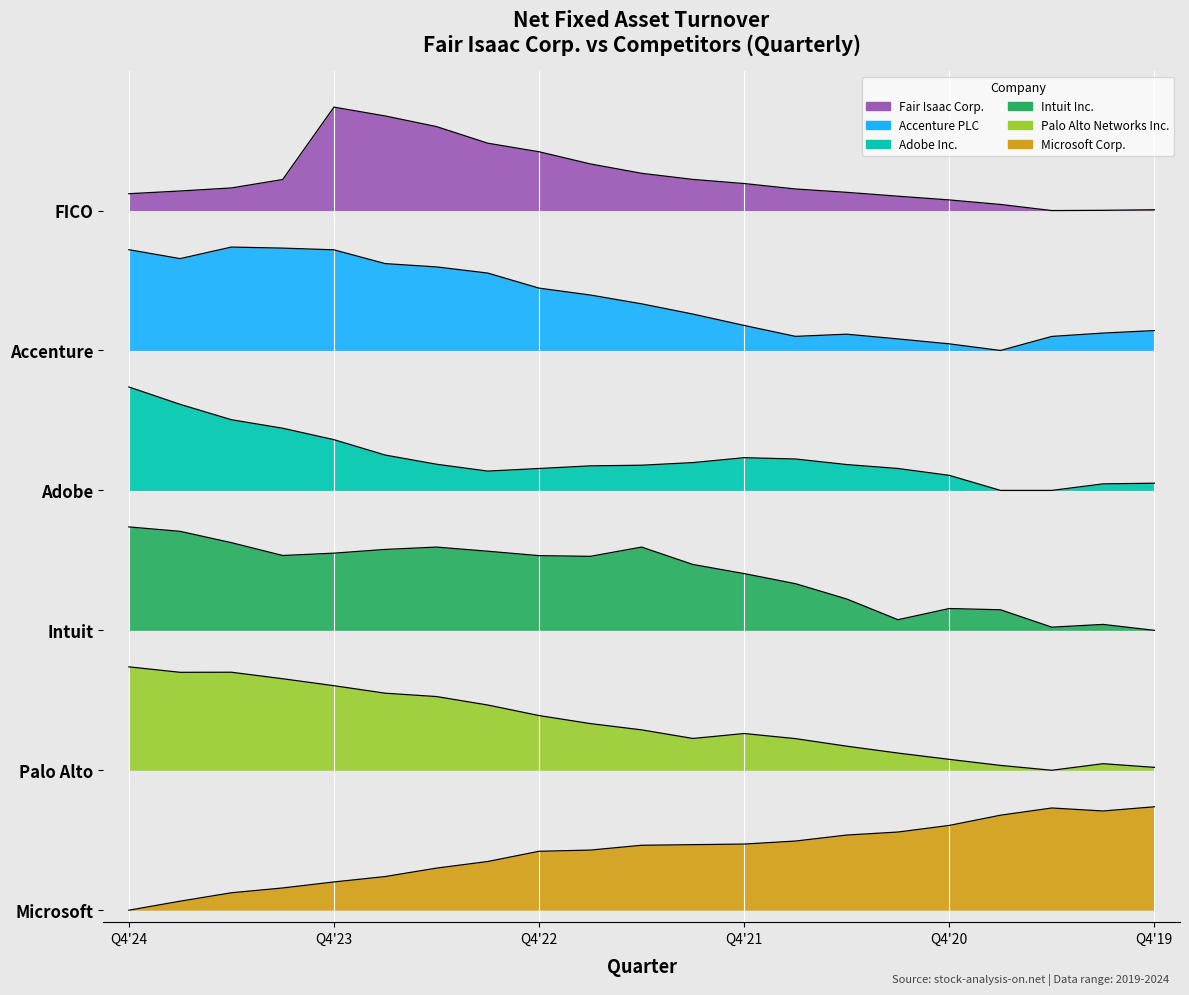

List the labels in order of Adobe Inc. value, smallest first.

2020-09-30, 2020-06-30, 2020-03-31, 2019-12-31, 2020-12-31, 2023-03-31, 2022-12-31, 2021-03-31, 2022-09-30, 2022-06-30, 2021-06-30, 2023-06-30, 2022-03-31, 2021-09-30, 2021-12-31, 2023-09-30, 2023-12-31, 2024-03-31, 2024-06-30, 2024-09-30, 2024-12-31